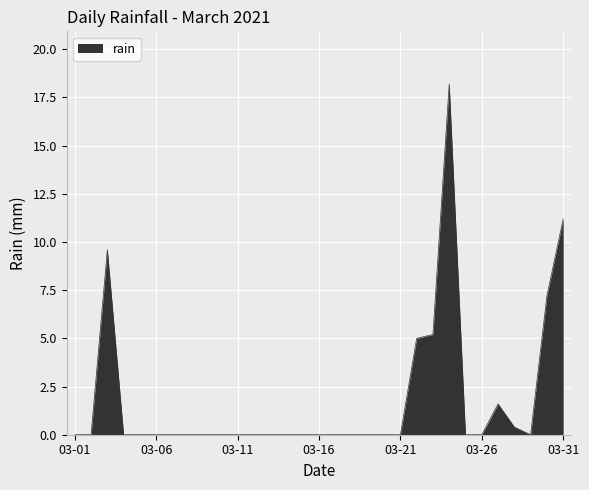

What is the difference between the second highest and second lowest values?

11.2